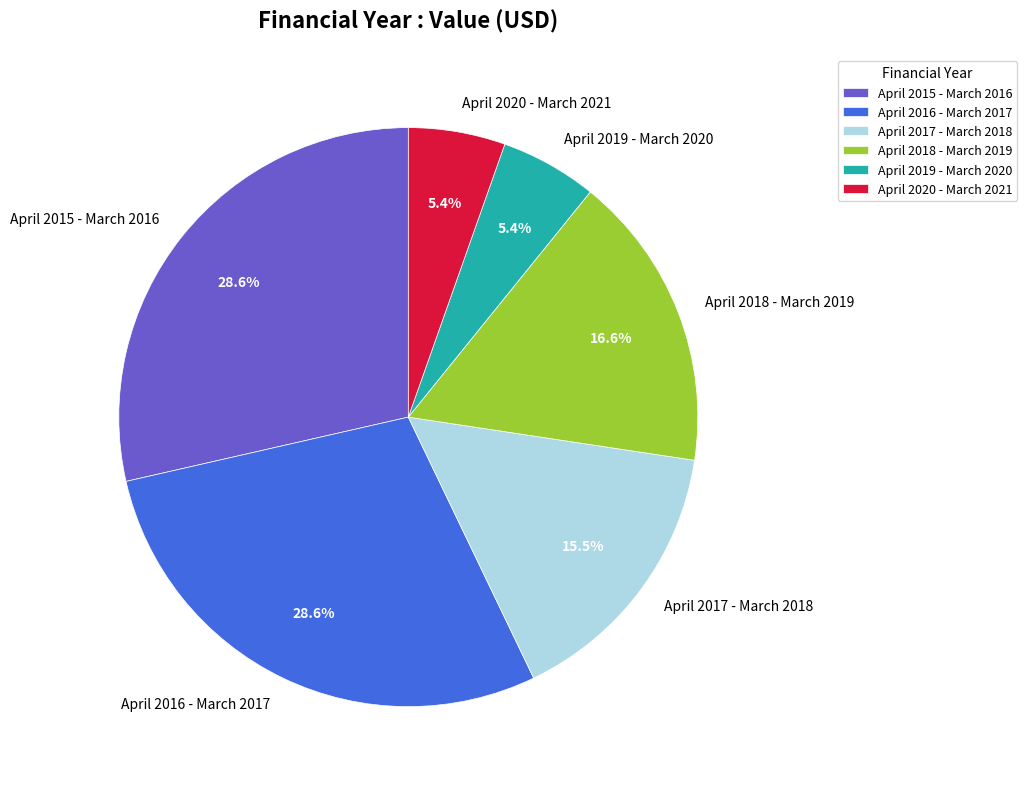

Does April 2016 - March 2017 account for over 50% of the chart?

No